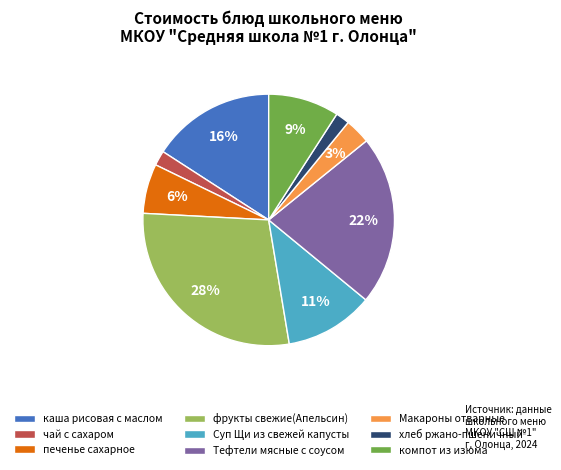

To the nearest percent, what is the average slice percentage?

11%